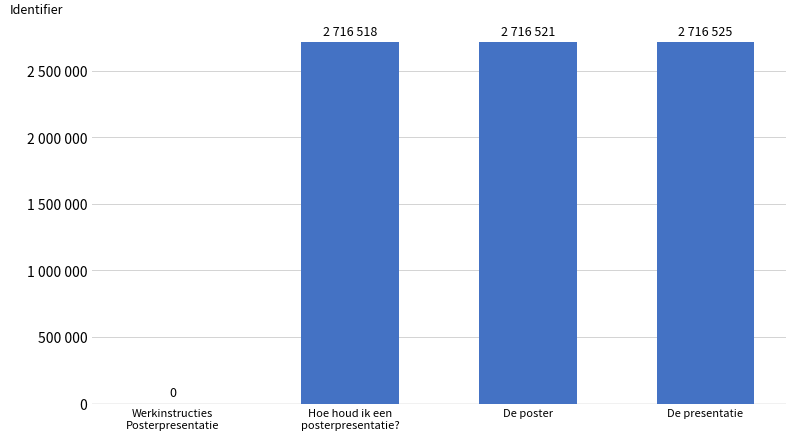

What is the difference between the second highest and minimum values?

2716521